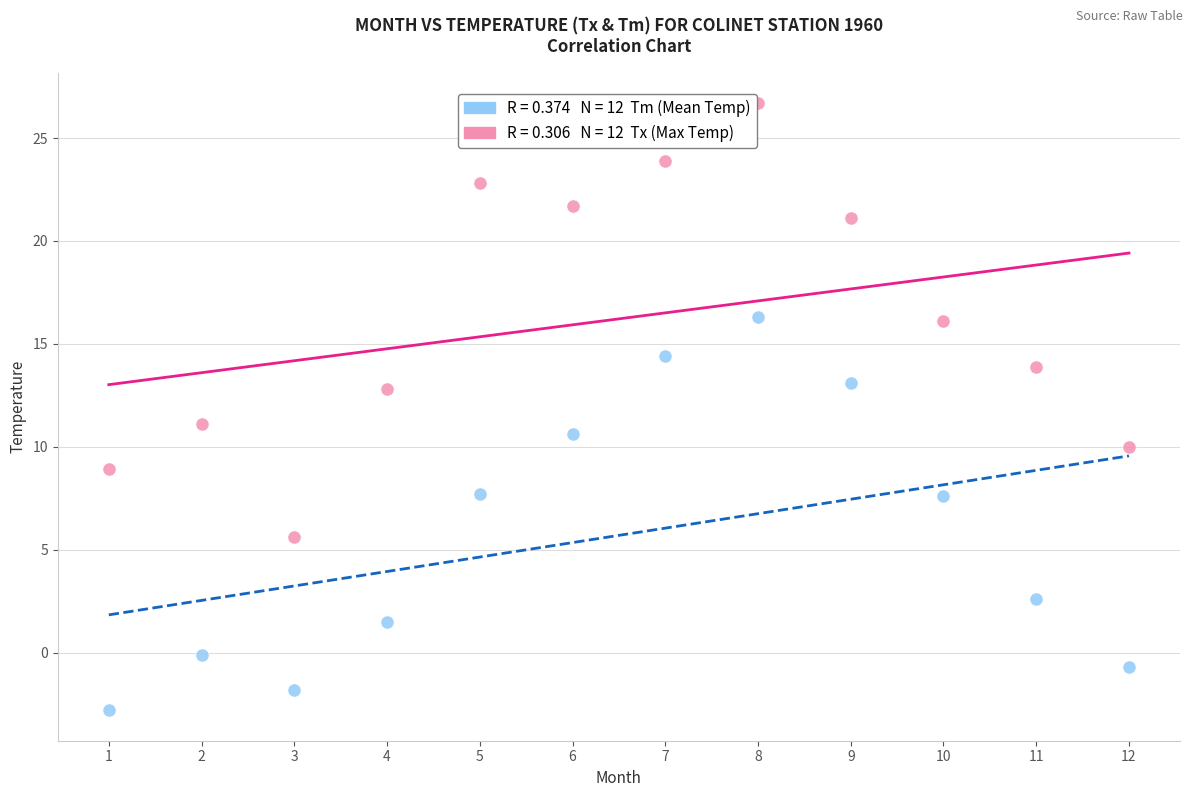

Across all data points, what is the range of X values (max minus min)?

11.0